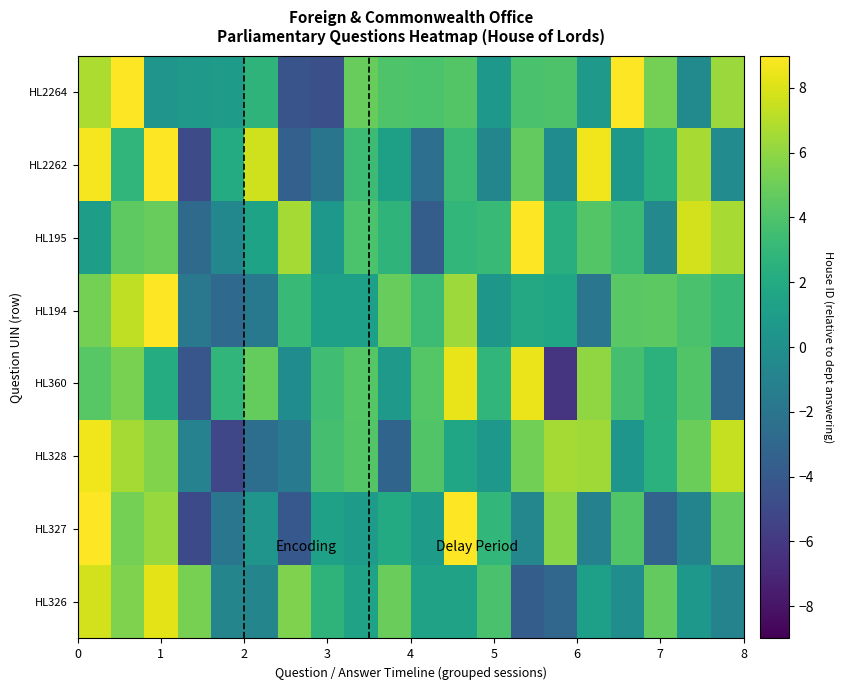

Which series has the widest spread of values?

HL327